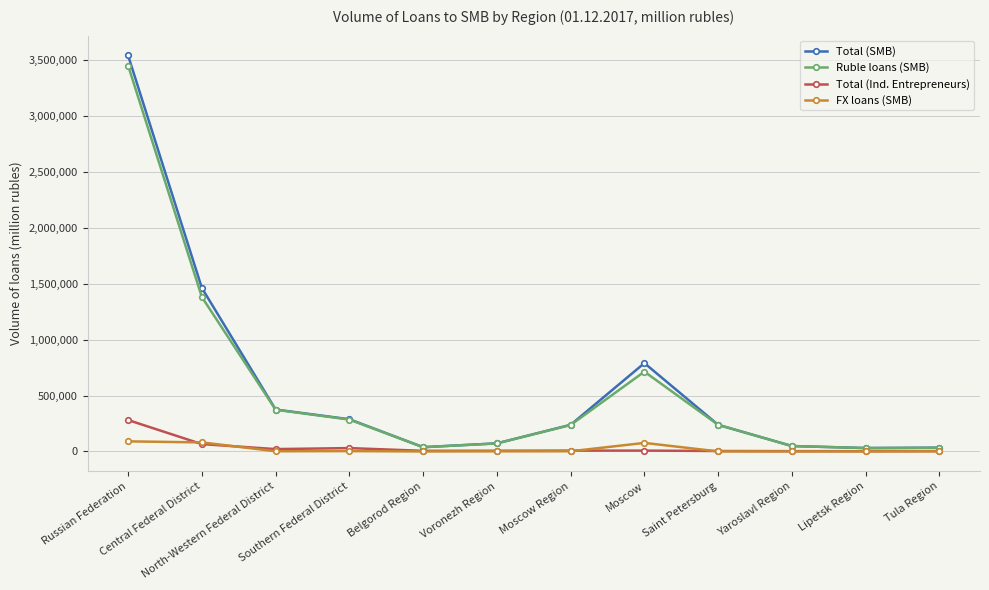

Which series has the largest range (max minus min)?

Total (SMB)